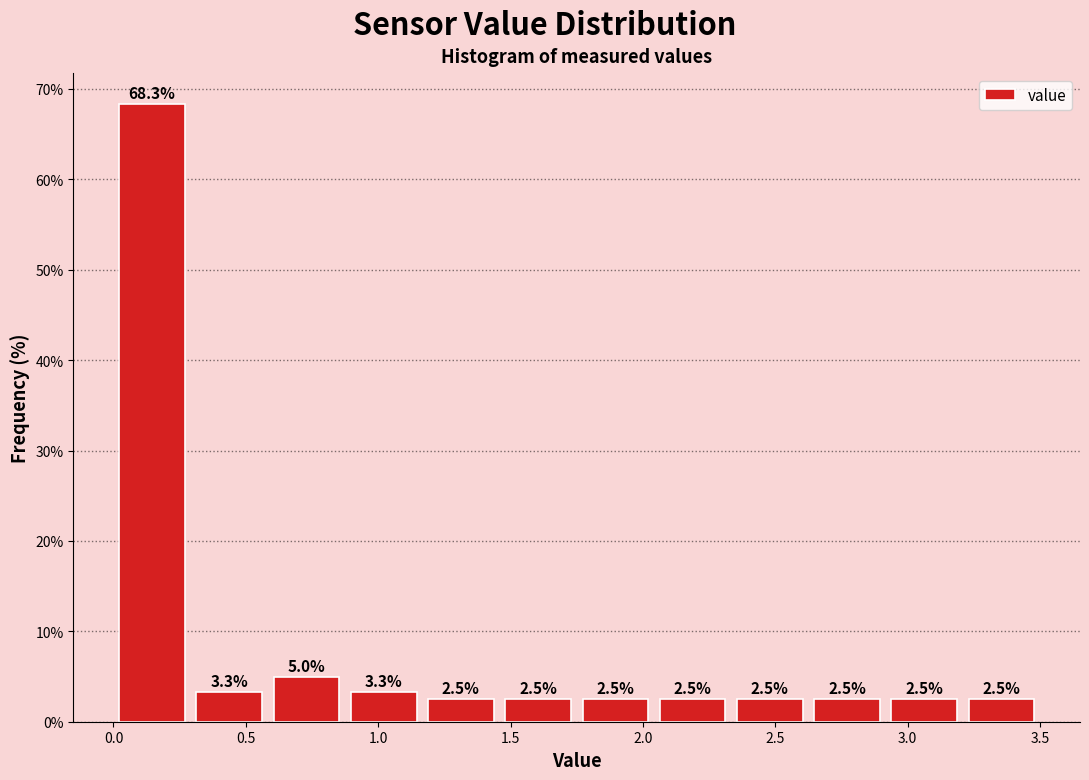

What is the height of the bar covering 3.20 to 3.50 on the x-axis? The bar edges are not printed on the chart, so give them approximately, as read against the axis.

2.5